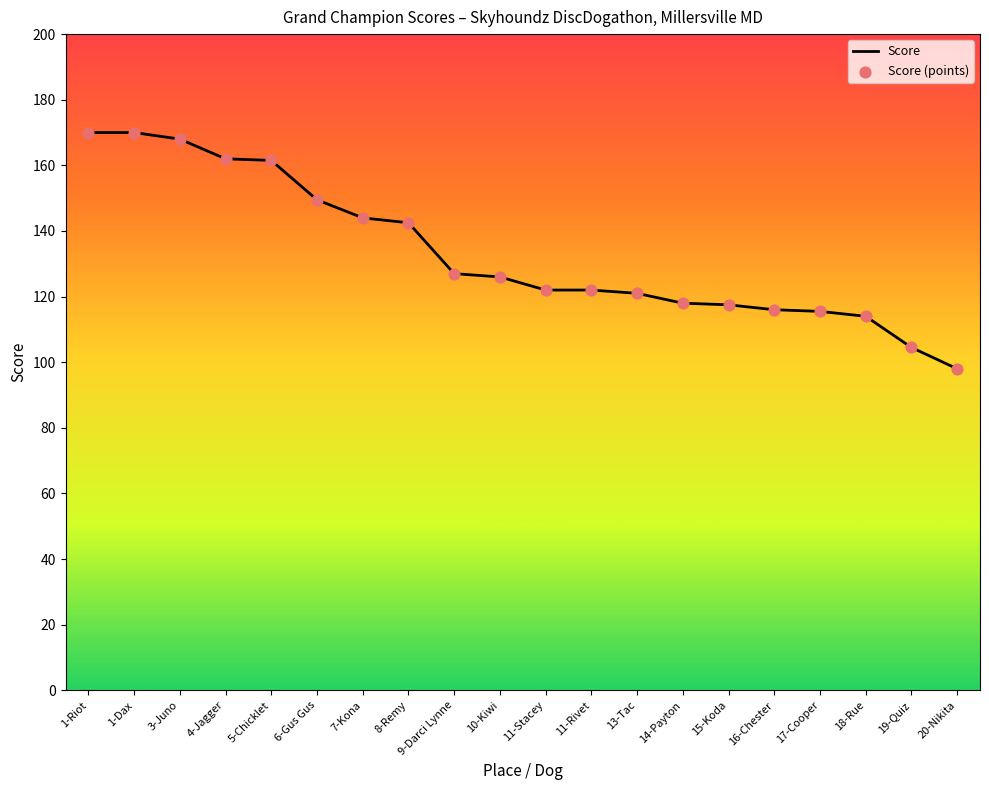

What is the ratio of the value at 11-Stacey to the value at 14-Payton?

1.0